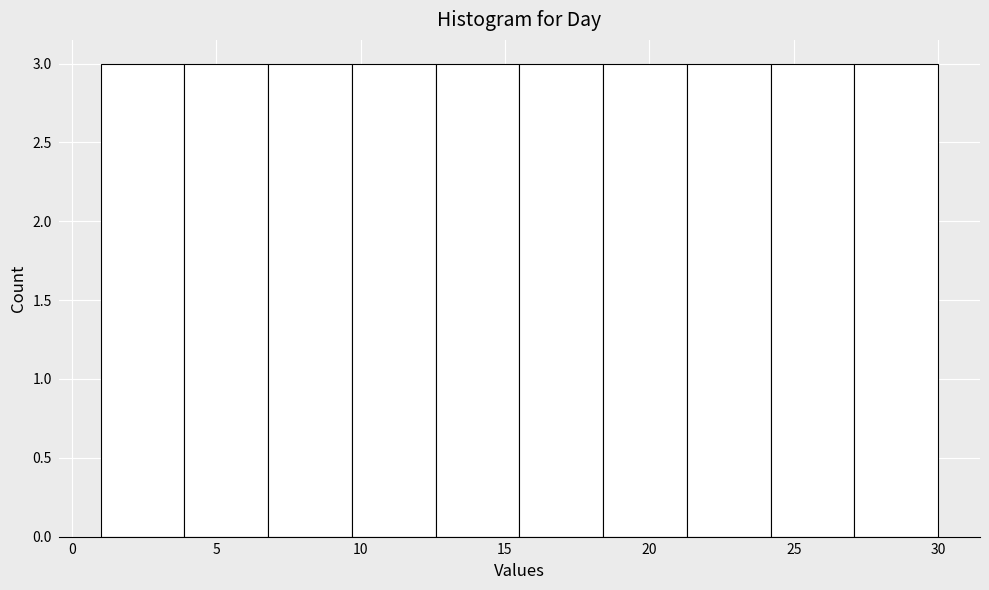

Reading left to right, list every bar in this chart as the range it spans on the x-axis followed by its height. Neither the bar edges nor the heights are printed on the chart, so give them approximately, as read against the axes.

1.0 to 3.9: 3
3.9 to 6.8: 3
6.8 to 9.7: 3
9.7 to 12.6: 3
12.6 to 15.5: 3
15.5 to 18.4: 3
18.4 to 21.3: 3
21.3 to 24.2: 3
24.2 to 27.1: 3
27.1 to 30.0: 3